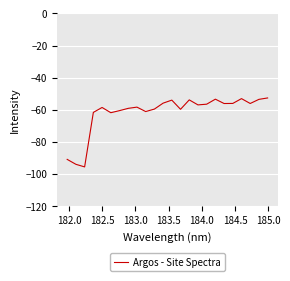

What is the greatest value displayed?

-52.7